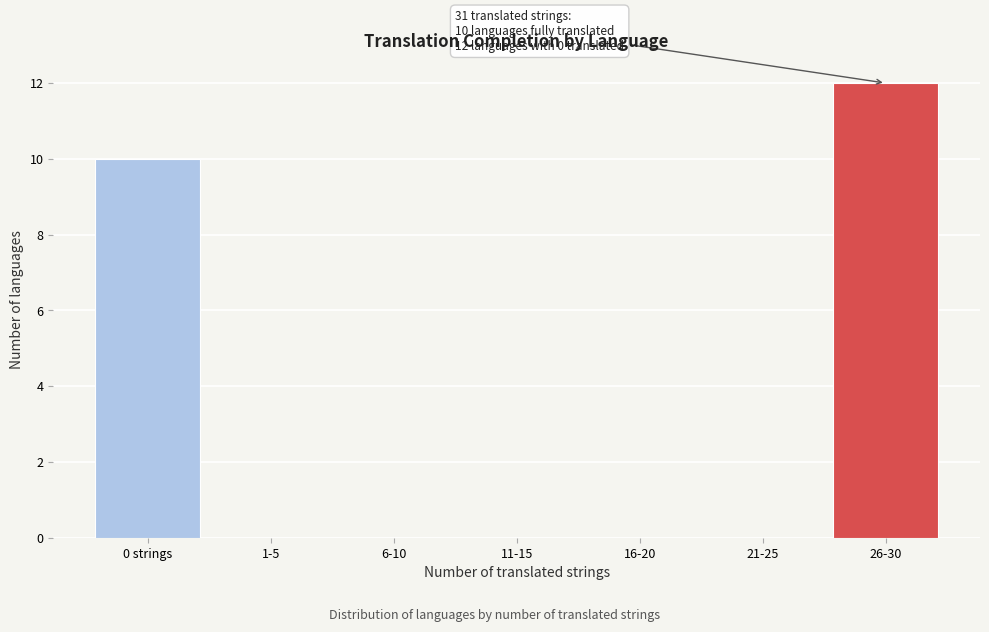

Reading left to right, transcribe all the data shown in this chart.

0 strings=10	1-5=0	6-10=0	11-15=0	16-20=0	21-25=0	26-30=12